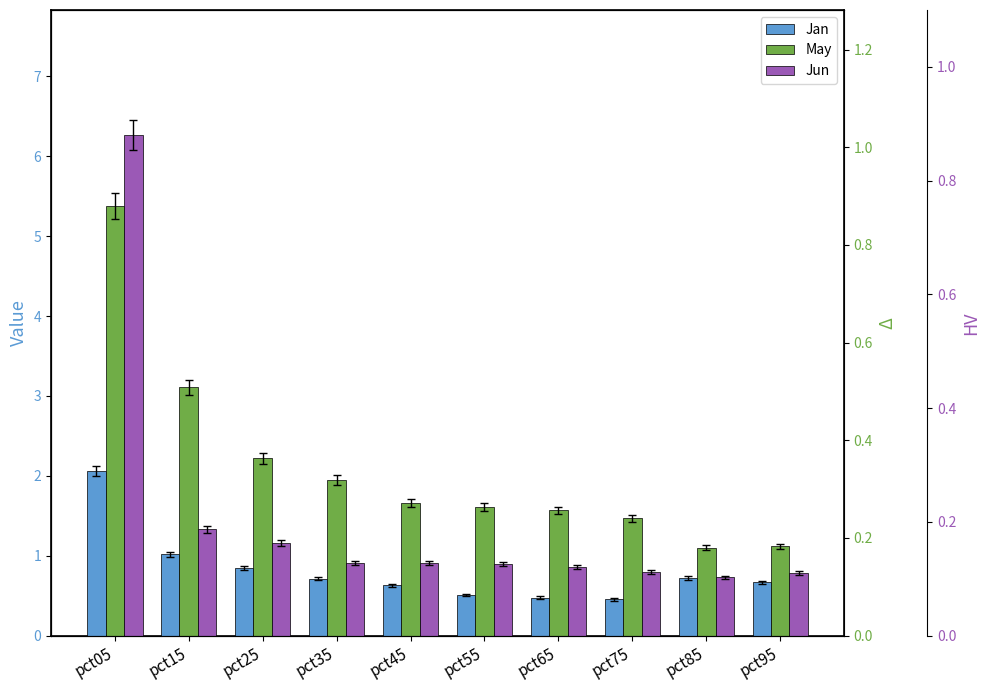

Reading left to right, list all the values displayed in this chart.

Jan: 2.1	1.0	0.8	0.7	0.6	0.5	0.5	0.5	0.7	0.7
May: 5.4	3.1	2.2	1.9	1.7	1.6	1.6	1.5	1.1	1.1
Jun: 6.3	1.3	1.2	0.9	0.9	0.9	0.9	0.8	0.7	0.8